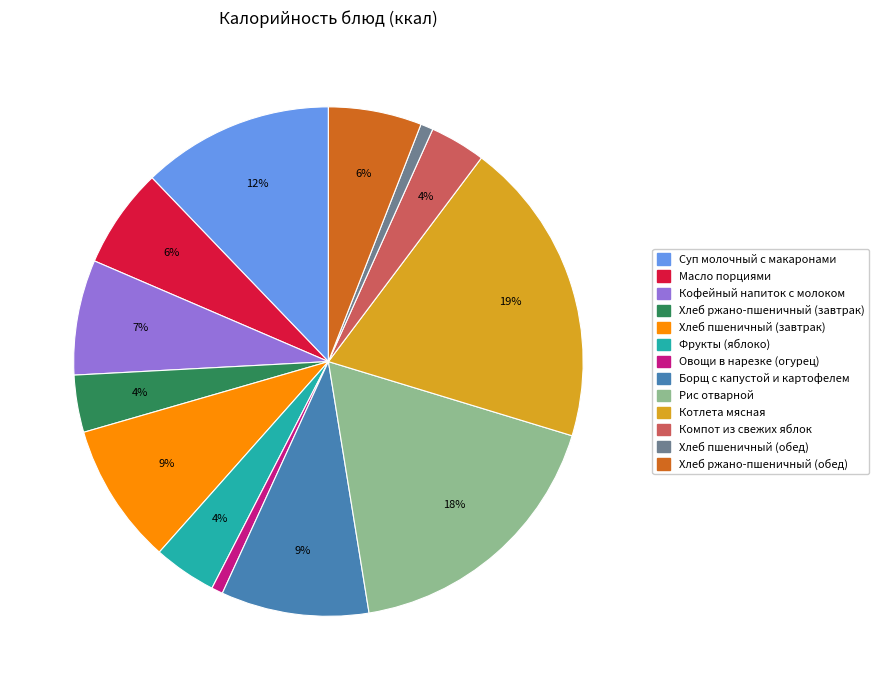

Is the sum of Овощи в нарезке (огурец) and Котлета мясная greater than half?

No